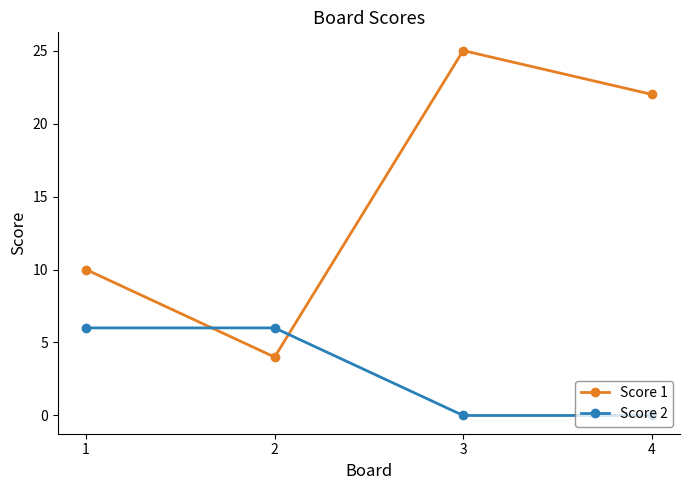

How many data points in Score 2 are less than 6?

2